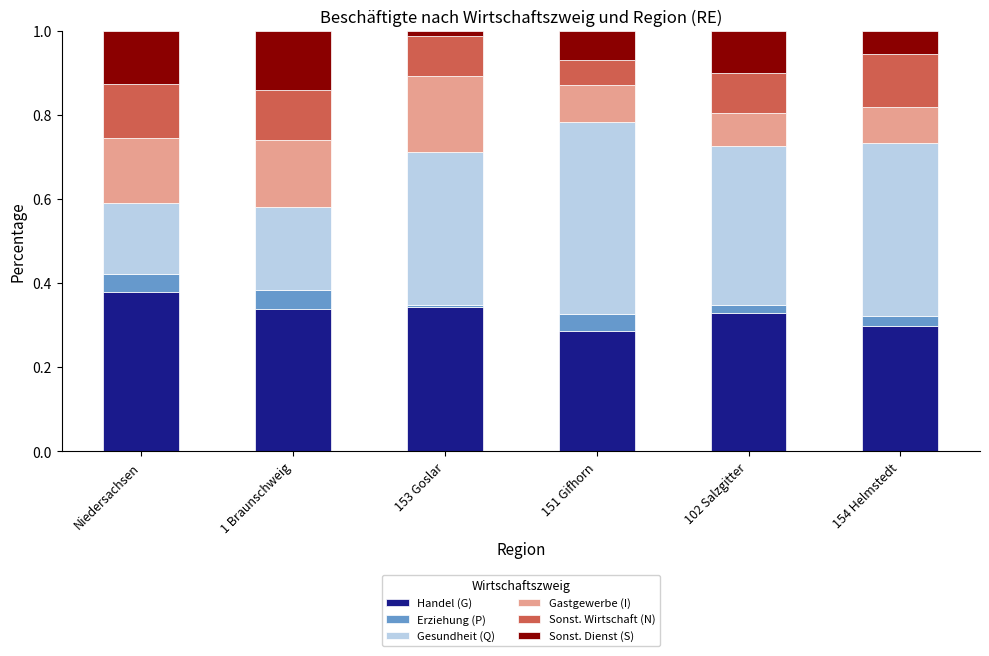

At which label does Handel (G) reach its peak?

Niedersachsen